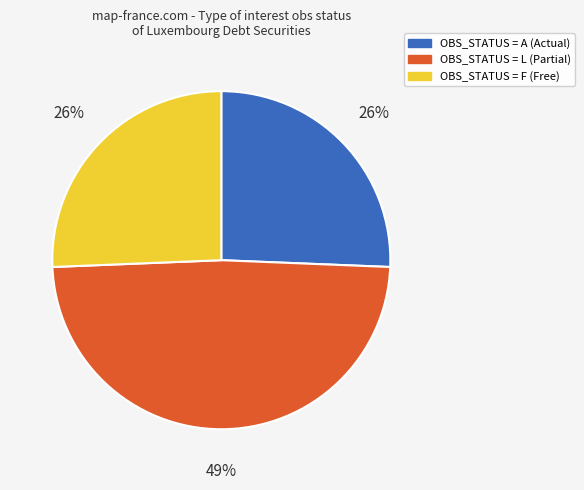

Is there any slice that represents more than half of the pie?

No